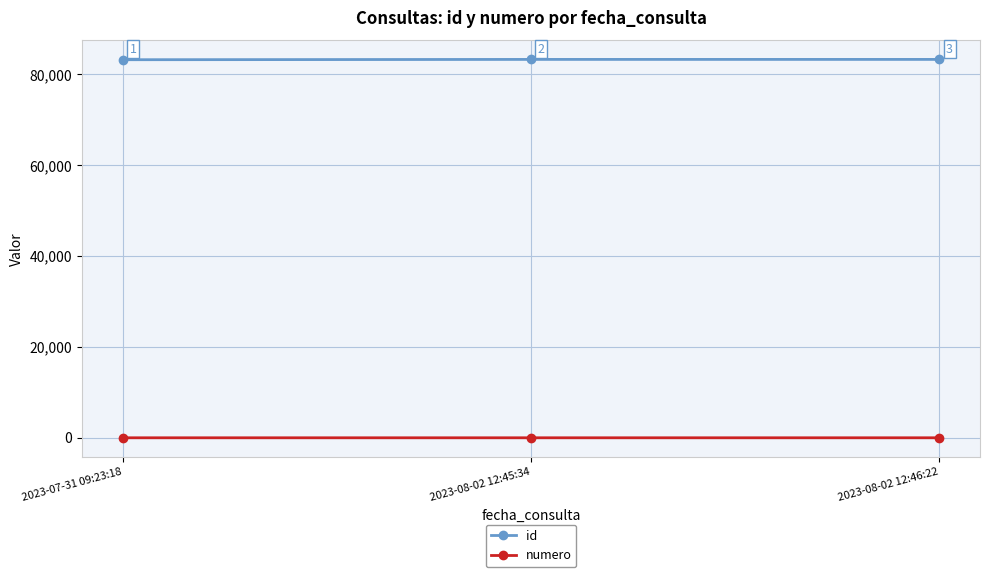

Count the number of categories in the chart.

3